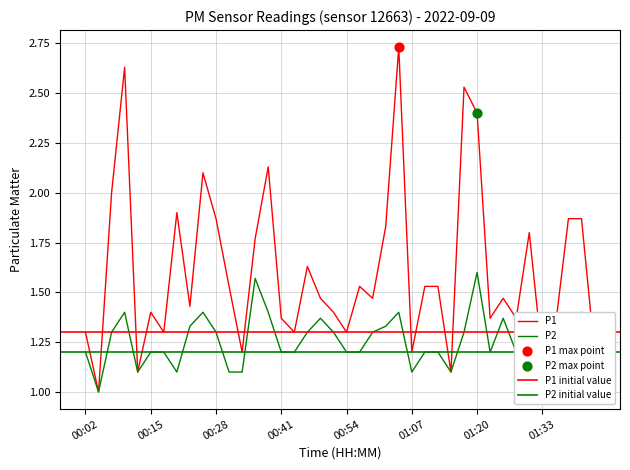

At which category is the sum across all series the highest?

01:05